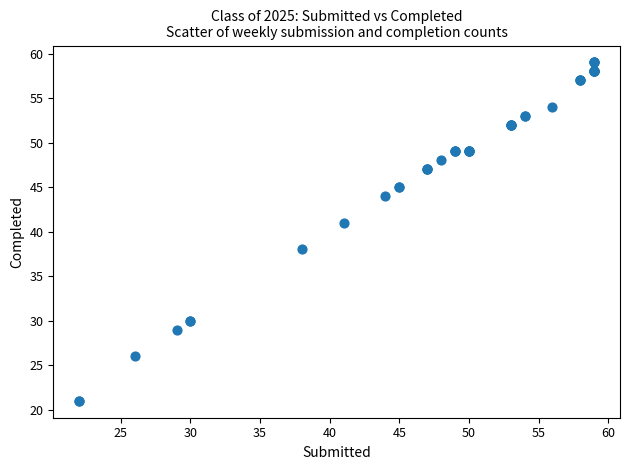

What Y value in the scatter plot is closest to 40?

41